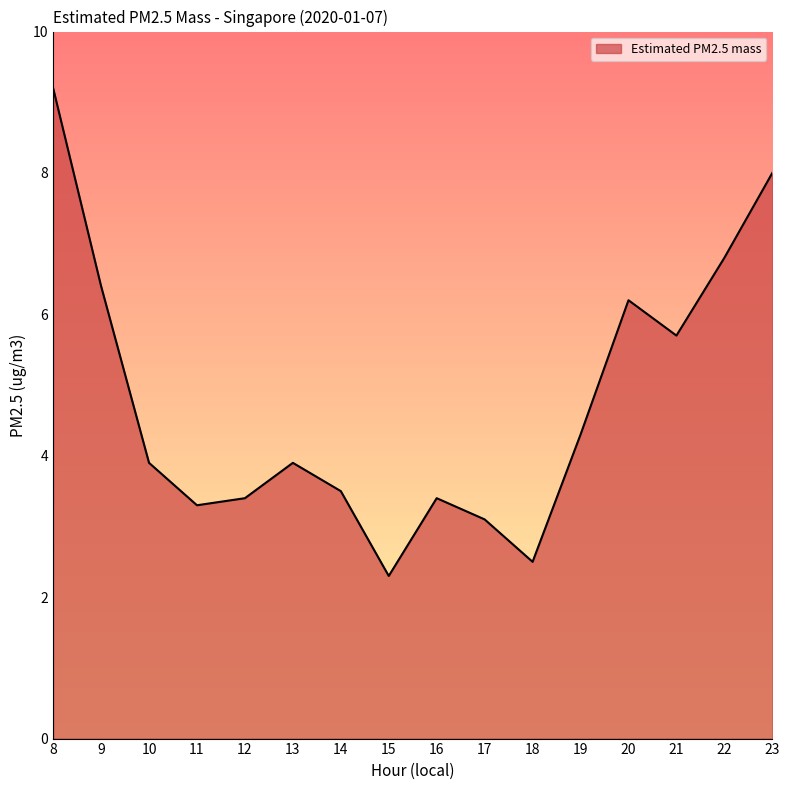

The chart shows a value of 4.3 at 19. True or false?

True